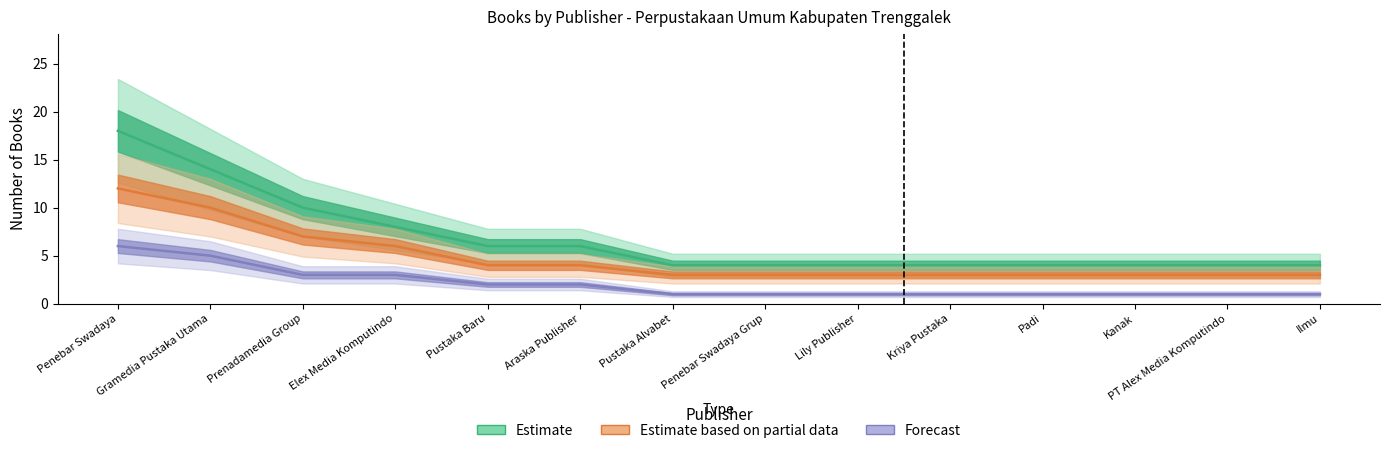

Which has a higher value, Kriya Pustaka or Padi?

Kriya Pustaka